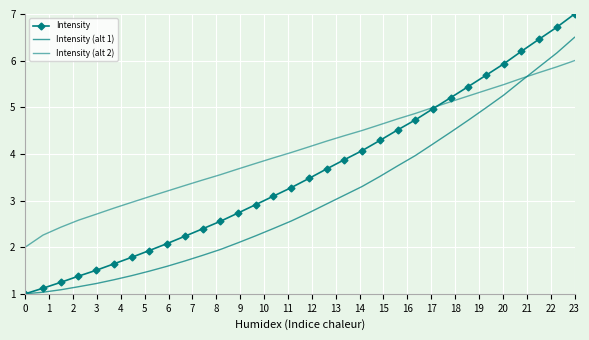

What is the lowest value of the Intensity series?

1.0